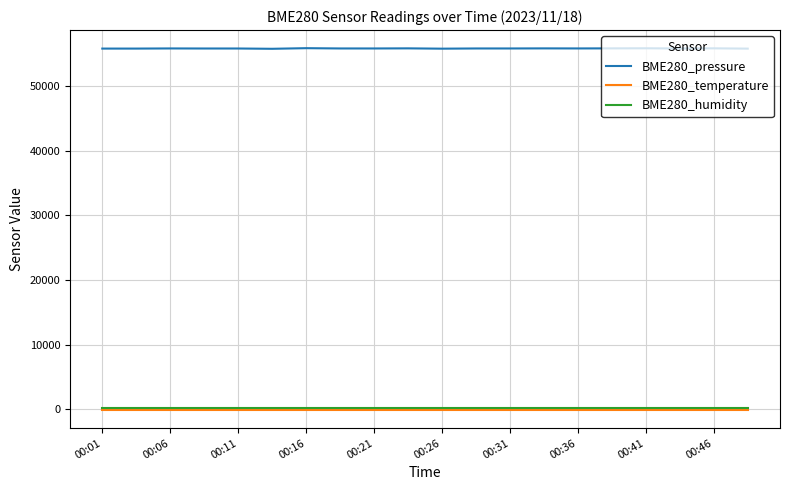

What is the maximum value for BME280_temperature?

-145.7